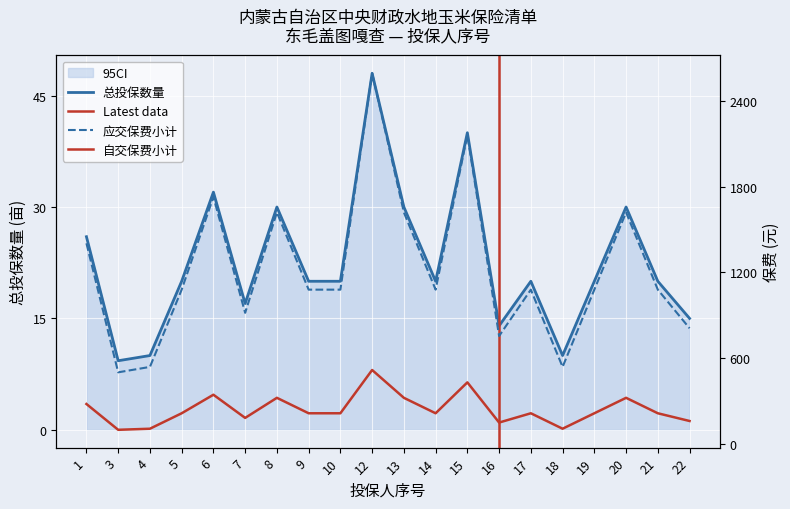

What is the approximate value of 自交保费小计 at 21?

216.0